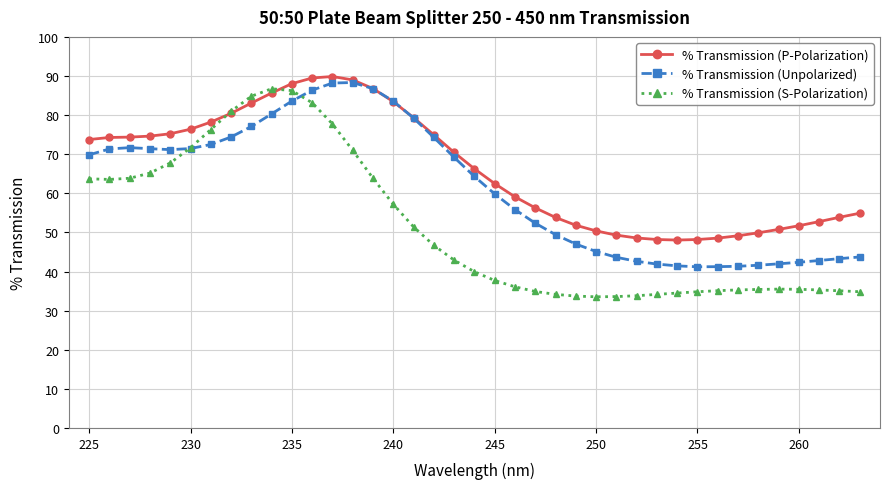

What is the lowest value of the % Transmission (Unpolarized) series?

41.2